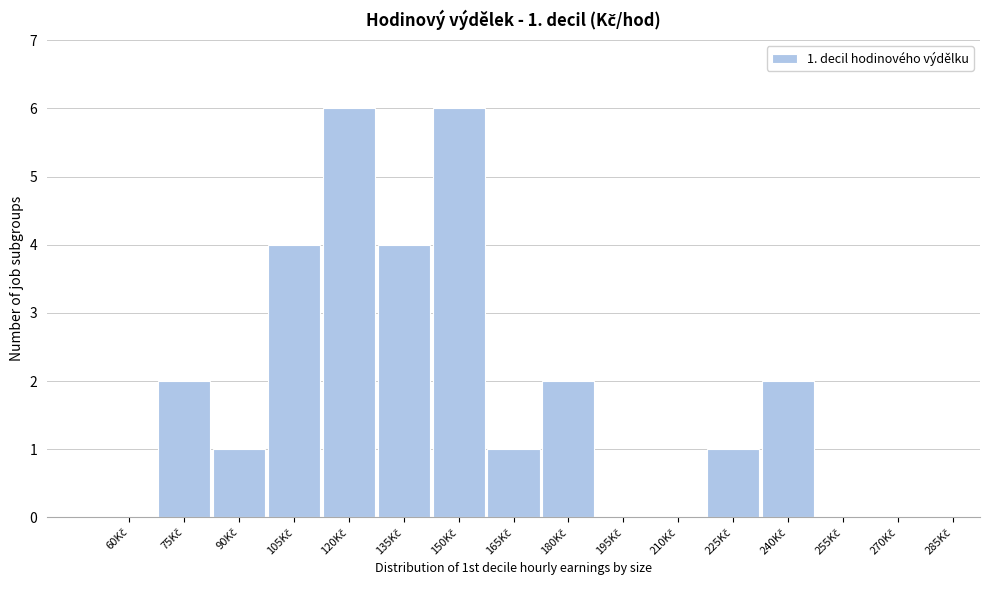

What is the sum of all values?

29